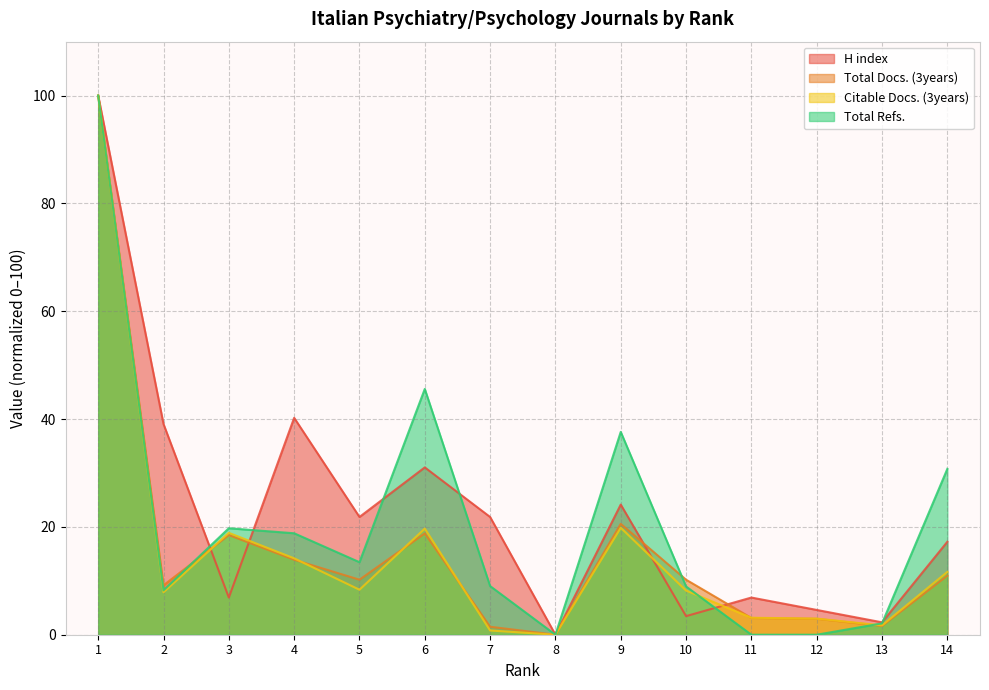

How many values in the H index series exceed 21?

7